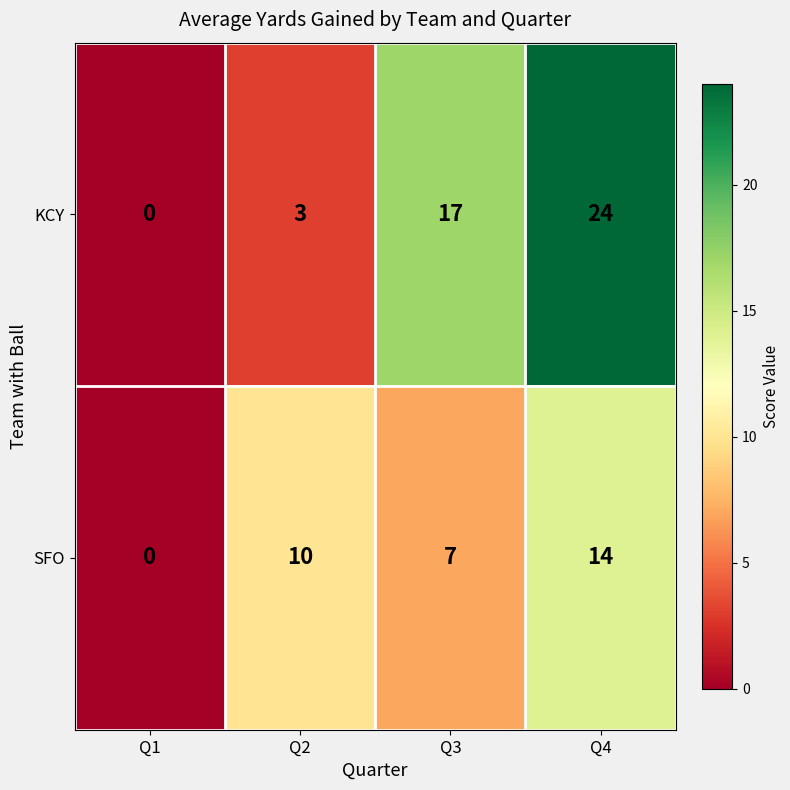

Rank the categories by SFO value from highest to lowest.

Q4, Q2, Q3, Q1